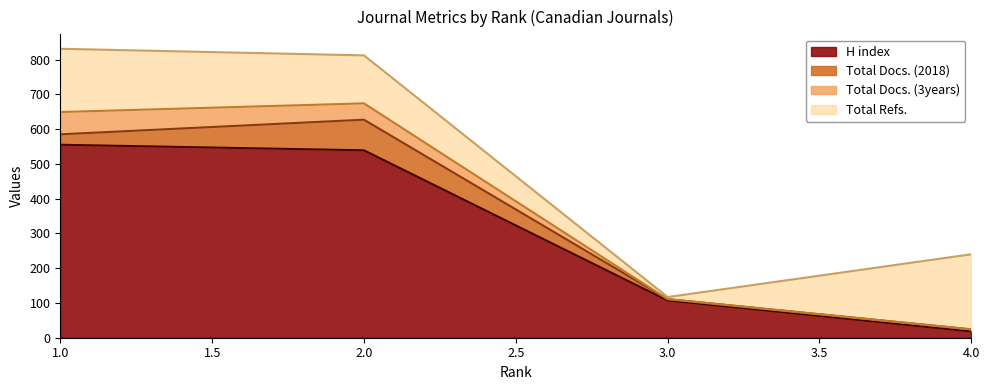

Between 2 and 4, which is larger?

2